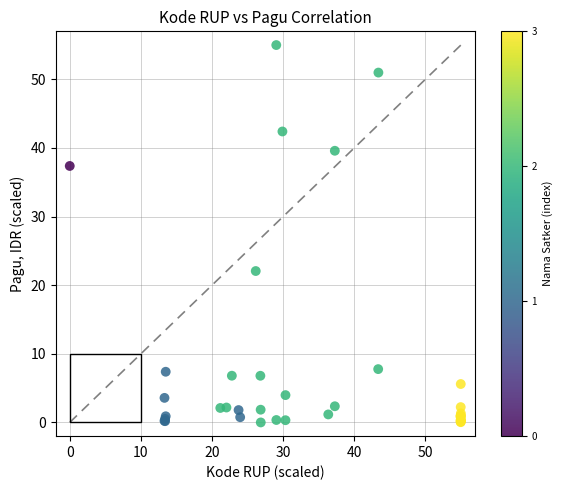

What Y value in the scatter plot is closest to 27?

22.1